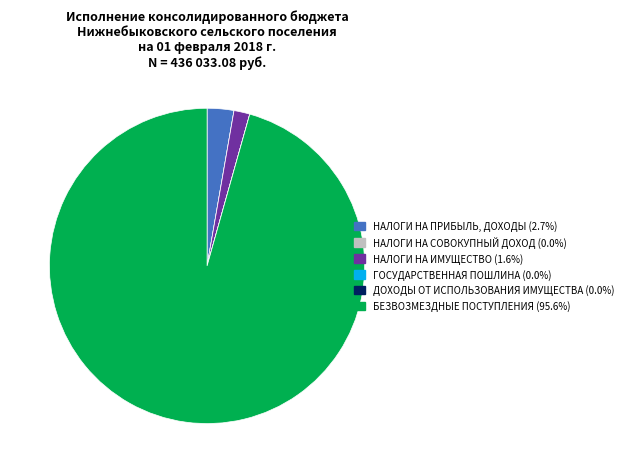

Is there any slice that represents more than half of the pie?

Yes